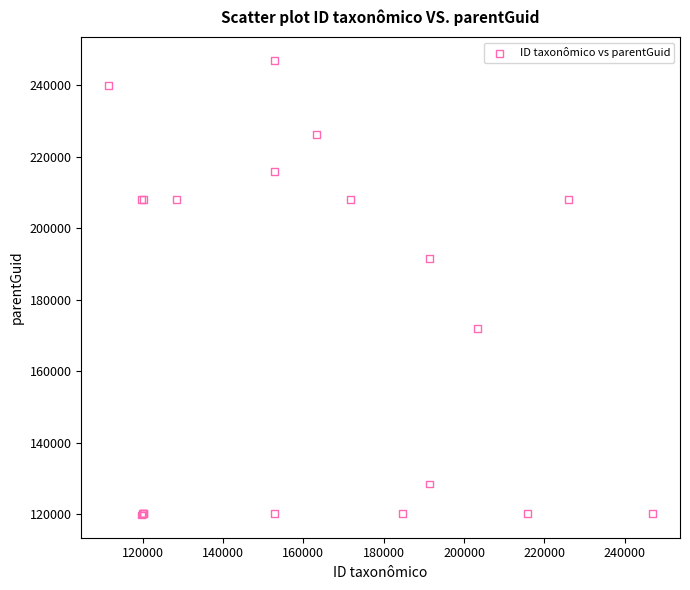

What Y value in the scatter plot is closest to 183380?

191372